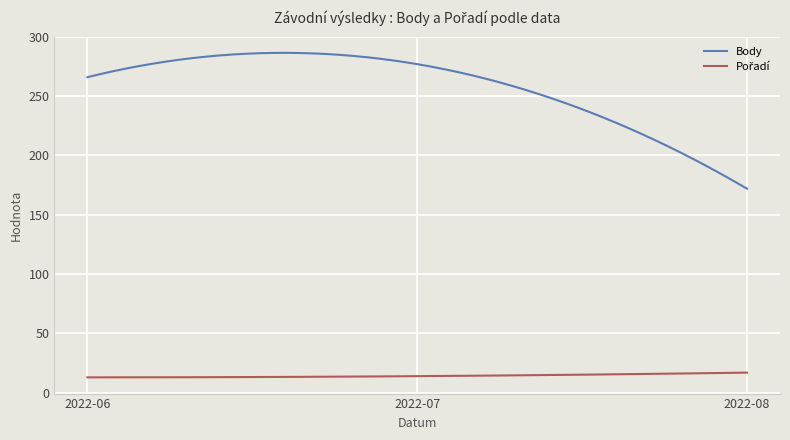

Which series has the largest total across all categories?

Body